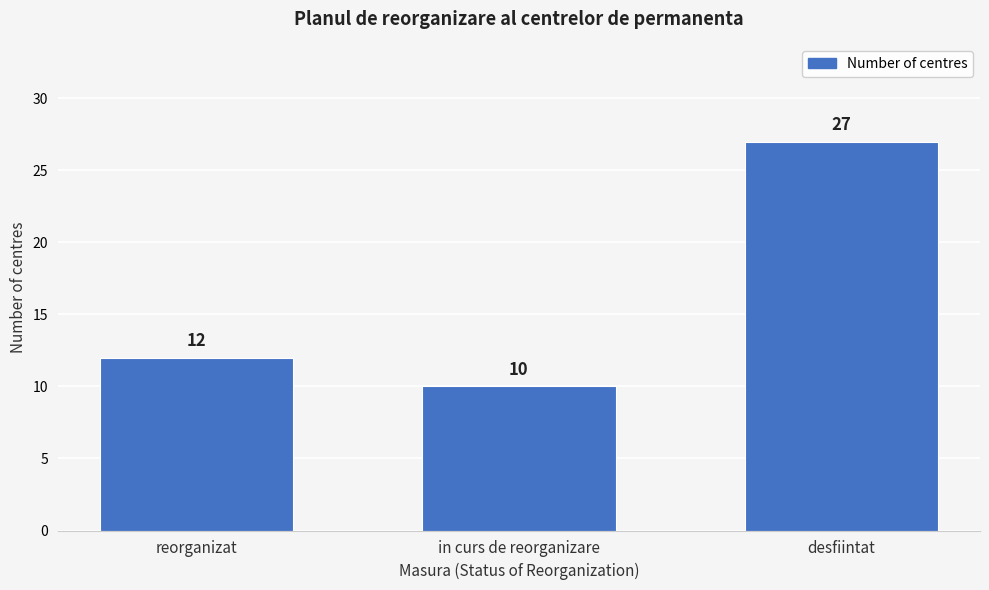

Reading left to right, what are all the values shown in this chart?

reorganizat=12	in curs de reorganizare=10	desfiintat=27